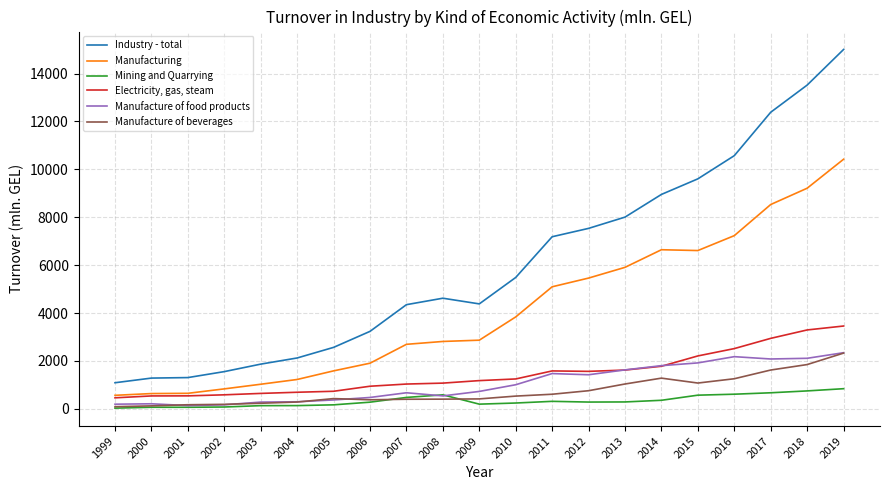

What is the spread (max minus min) of values at 2005?

2399.2